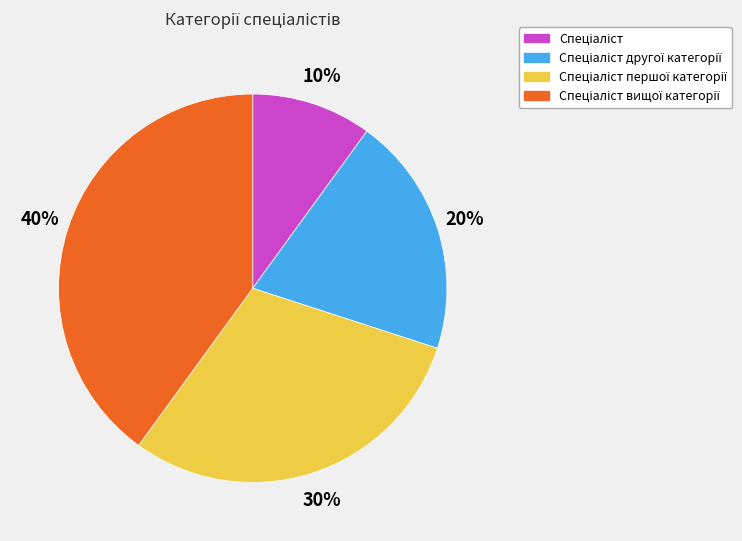

Is there a majority slice in this chart?

No